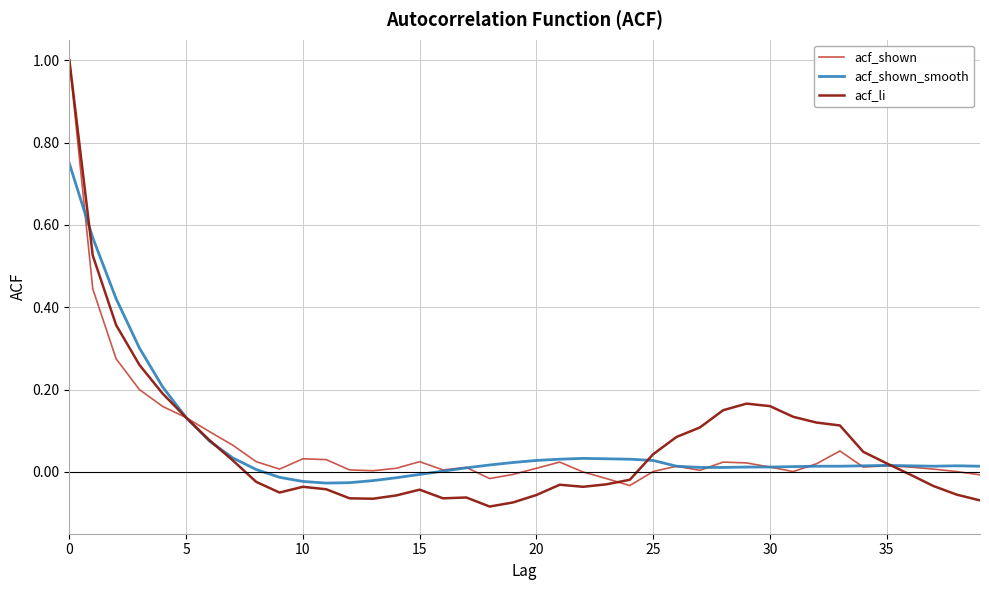

Which series has the largest range (max minus min)?

acf_li